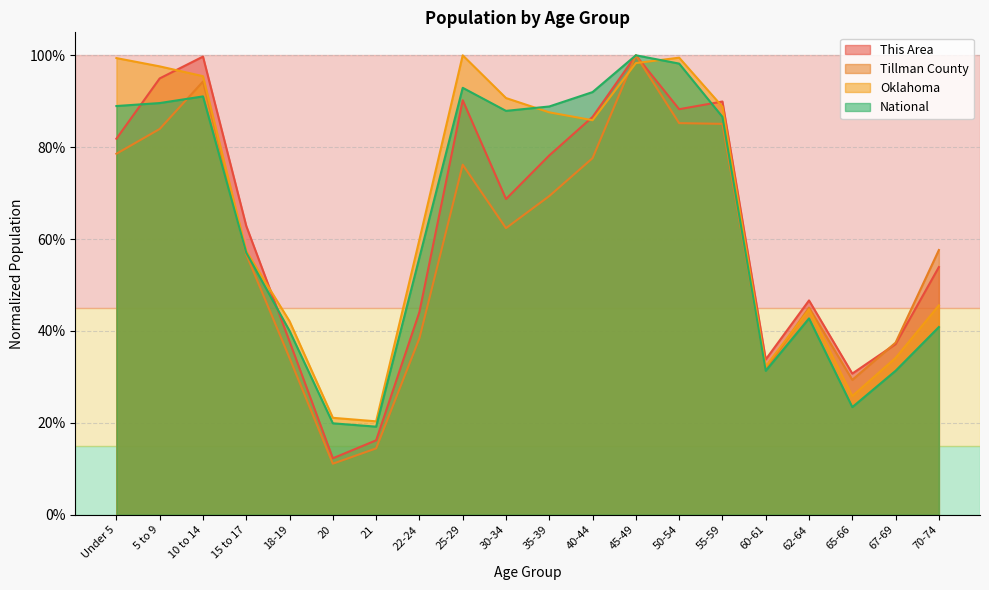

What are all the series names shown in the legend?

This Area, Tillman County, Oklahoma, National